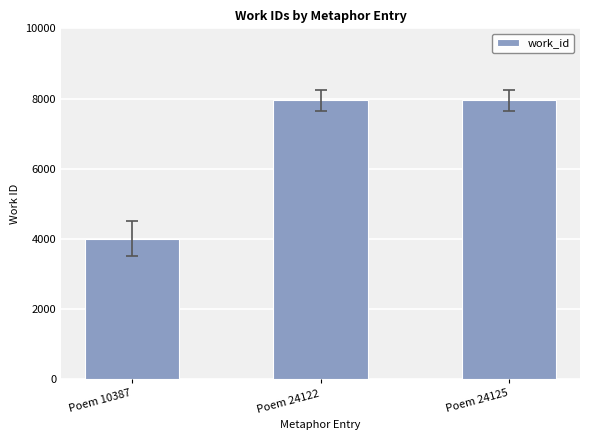

What is the ratio of the value at Poem 24125 to the value at Poem 10387?

2.0